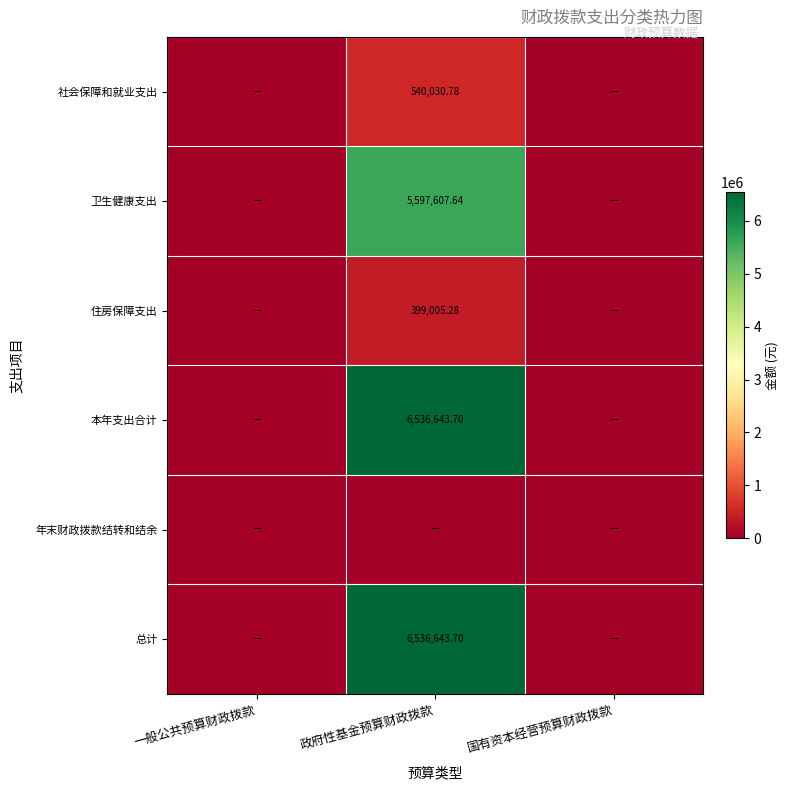

List the series in order of their peak value, highest first.

本年支出合计, 总计, 卫生健康支出, 社会保障和就业支出, 住房保障支出, 年末财政拨款结转和结余